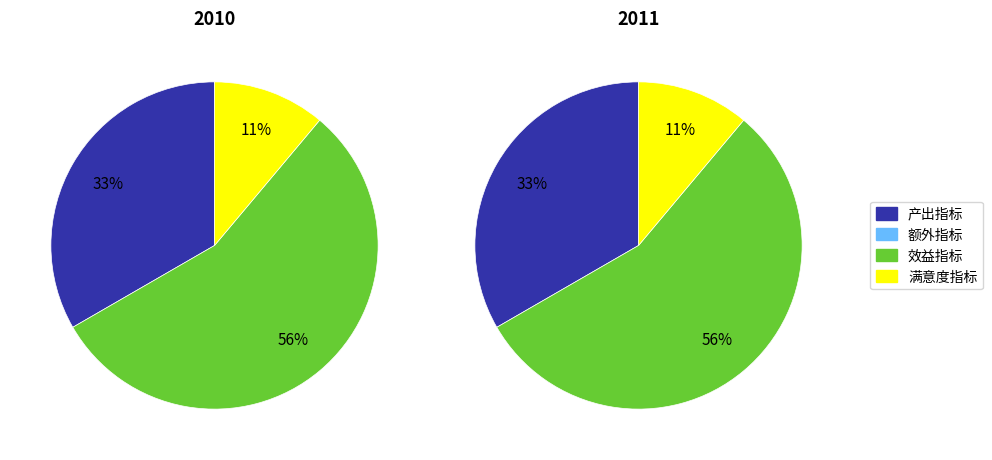

Is there any slice that represents more than half of the pie?

Yes